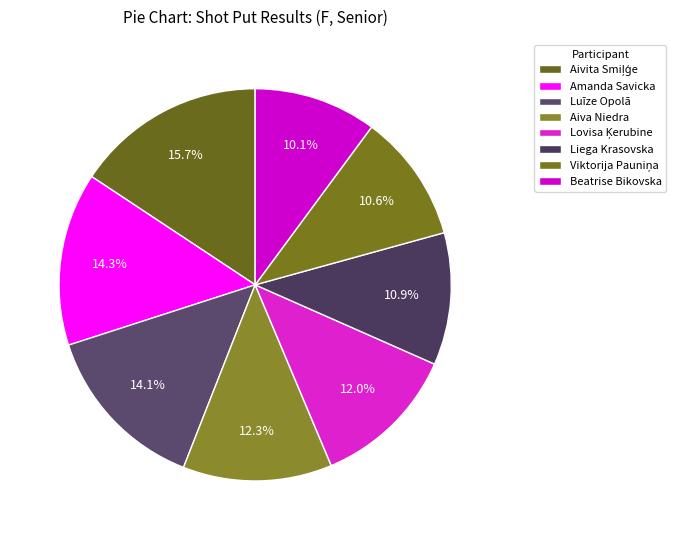

Approximately how many times larger is the value at Viktorija Pauniņa compared to Luīze Opolā?

0.8